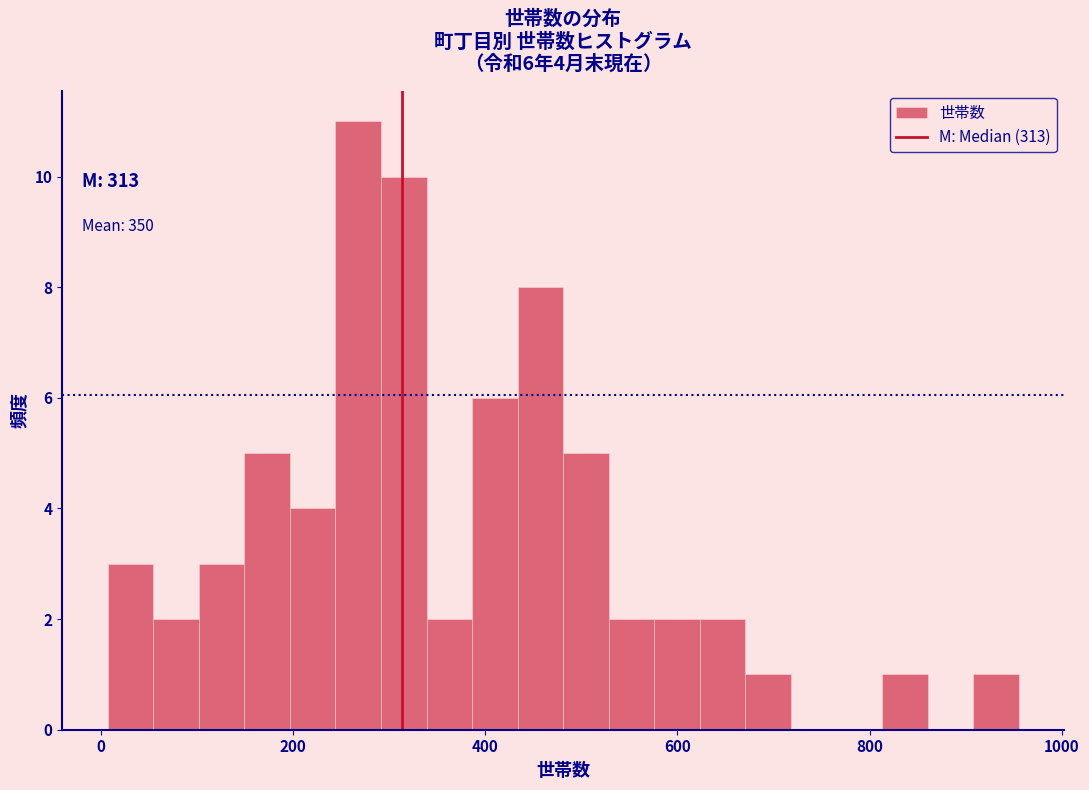

Read against the x-axis, roughly where is the centre of the tallest bar?

260